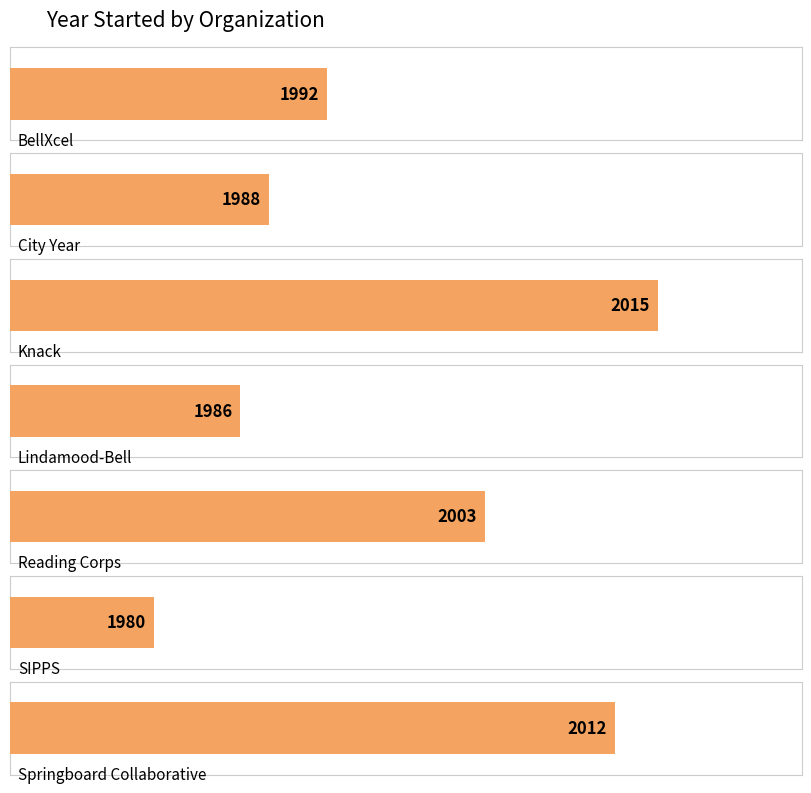

What is the maximum value shown in the chart?

2015